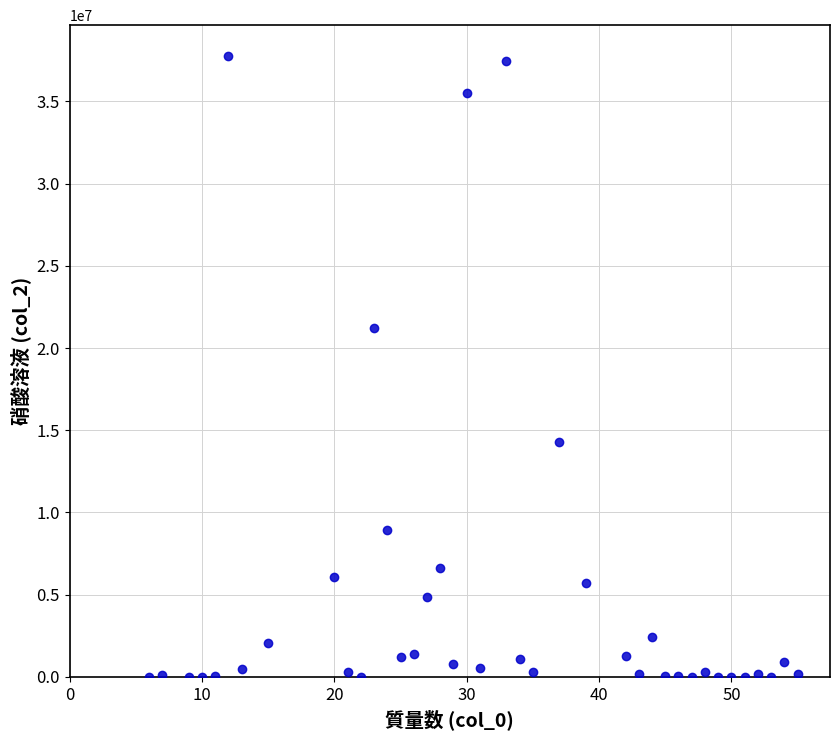

What Y value in the scatter plot is closest to 18876653?

21247821.3